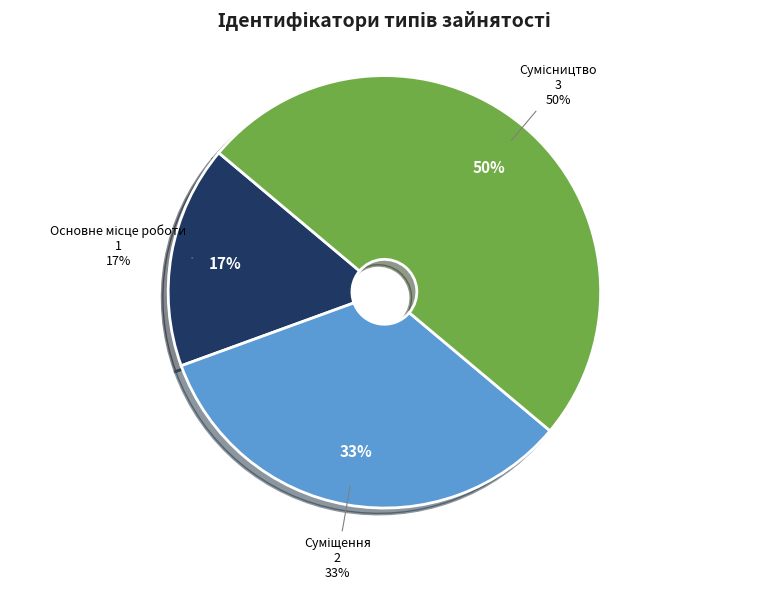

To the nearest percent, what is the average slice percentage?

33%